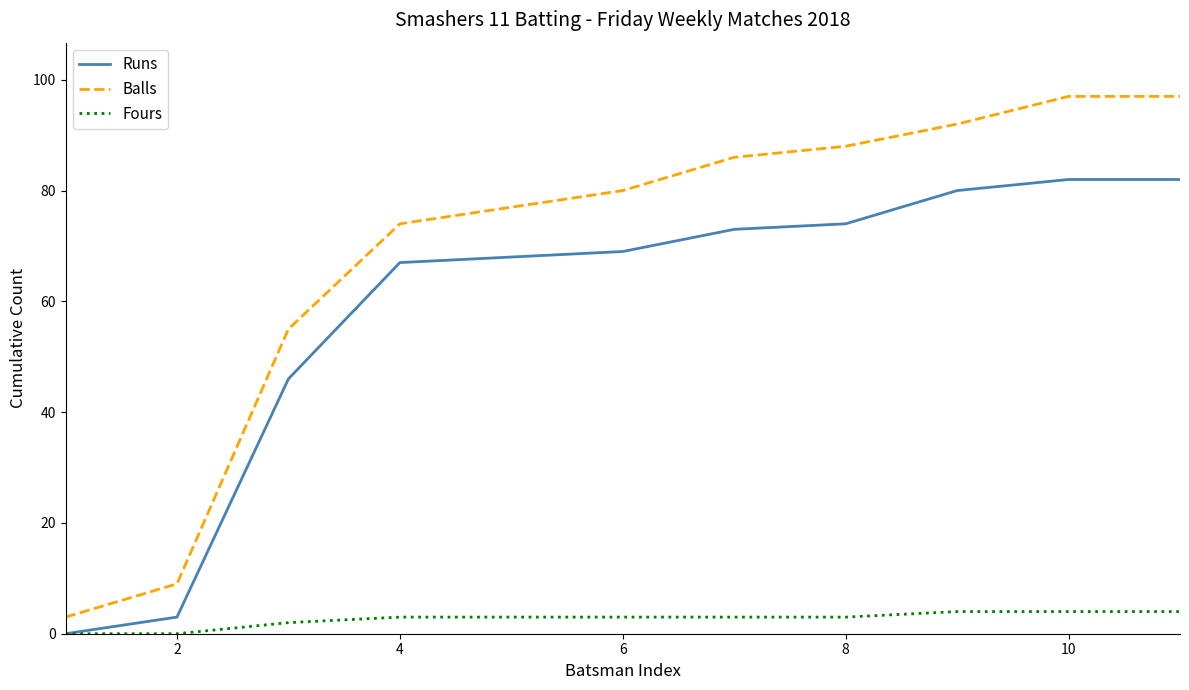

Which series has the largest range (max minus min)?

Balls